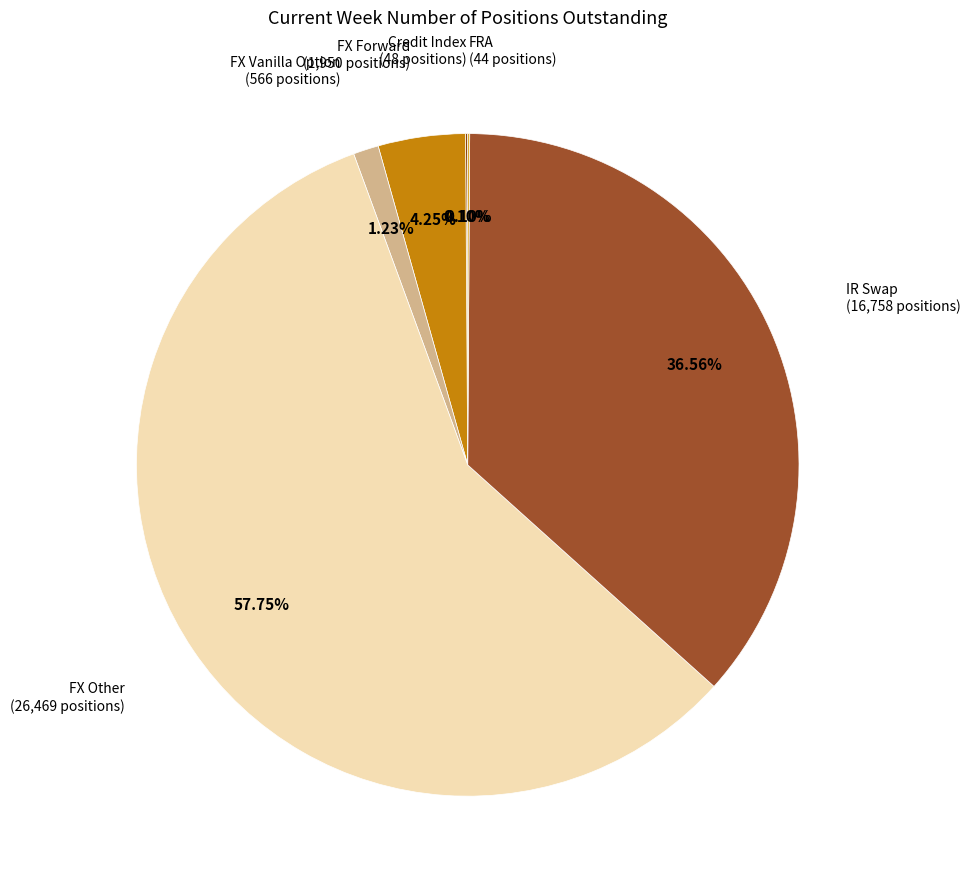

Combined, do FX Vanilla Option and IR Swap account for over 50%?

No